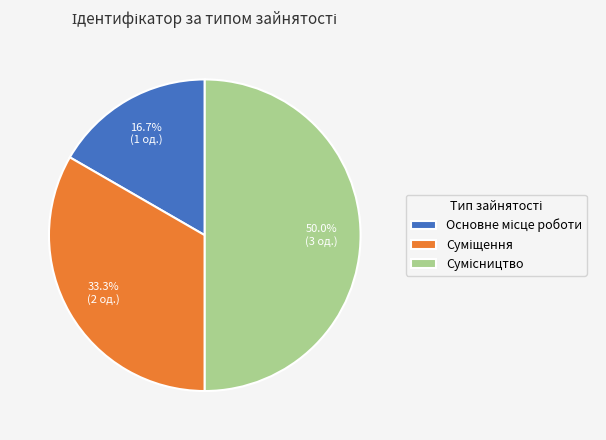

How many slices are in this pie chart?

3